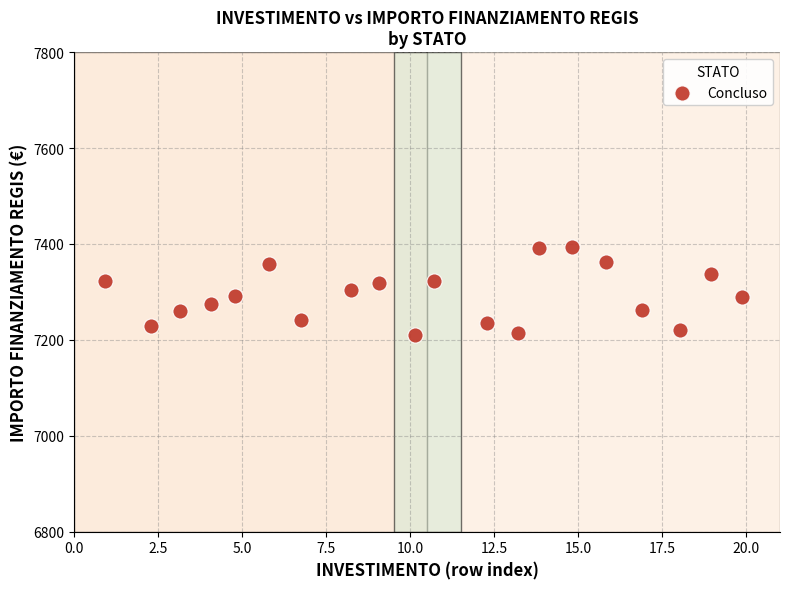

What is the range of X values (max minus min)?

19.0